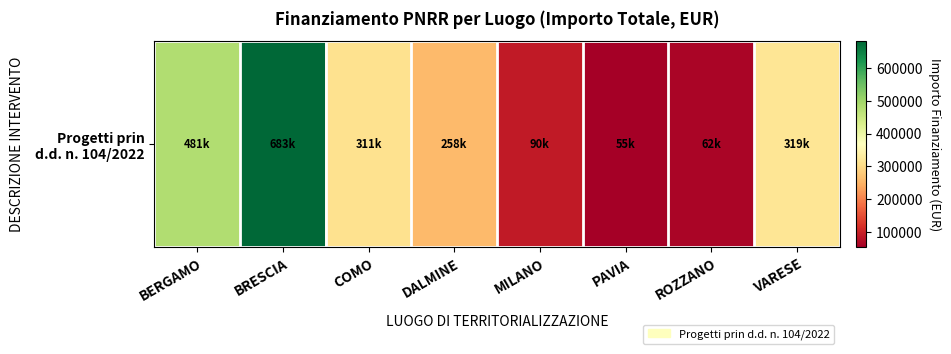

Reading left to right, transcribe all the data shown in this chart.

BERGAMO=480788.9	BRESCIA=682502.5	COMO=311137.0	DALMINE=258386.7	MILANO=90268.6	PAVIA=54577.6	ROZZANO=62062.4	VARESE=319070.1